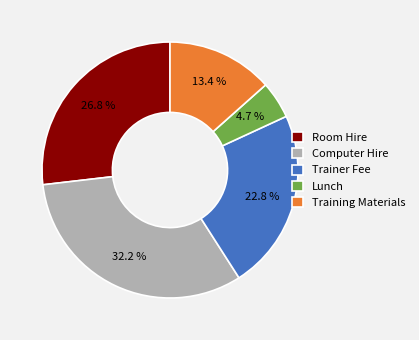

Is there a majority slice in this chart?

No